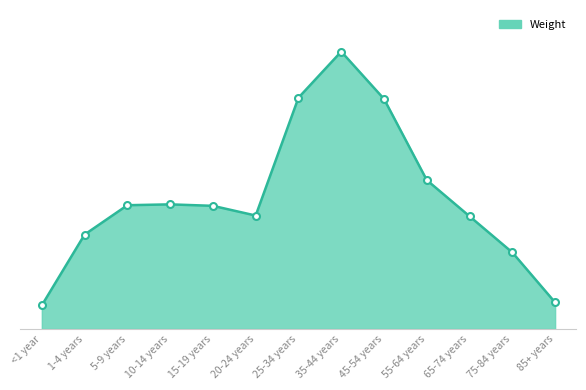

What is the difference between the values at 15-19 years and 25-34 years?

0.1